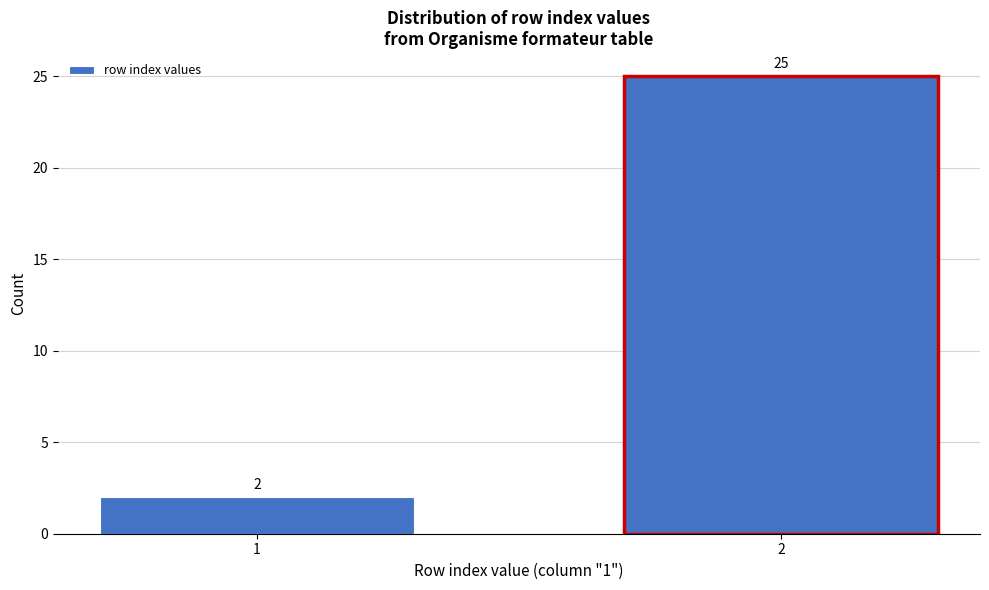

Reading left to right, list all the values displayed in this chart.

2	25